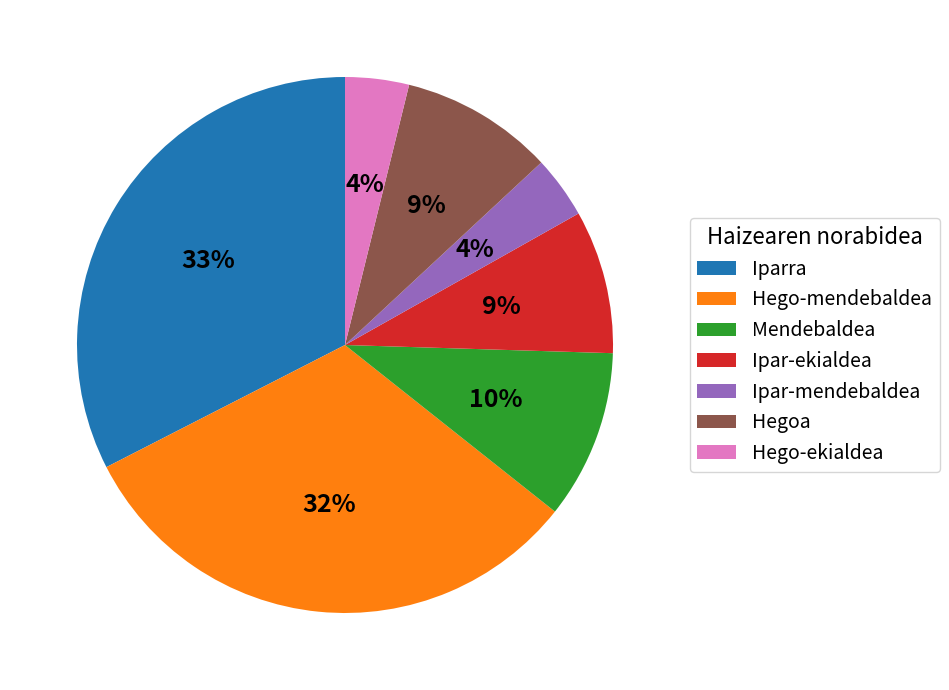

Combined, do Hego-ekialdea and Iparra account for over 50%?

No